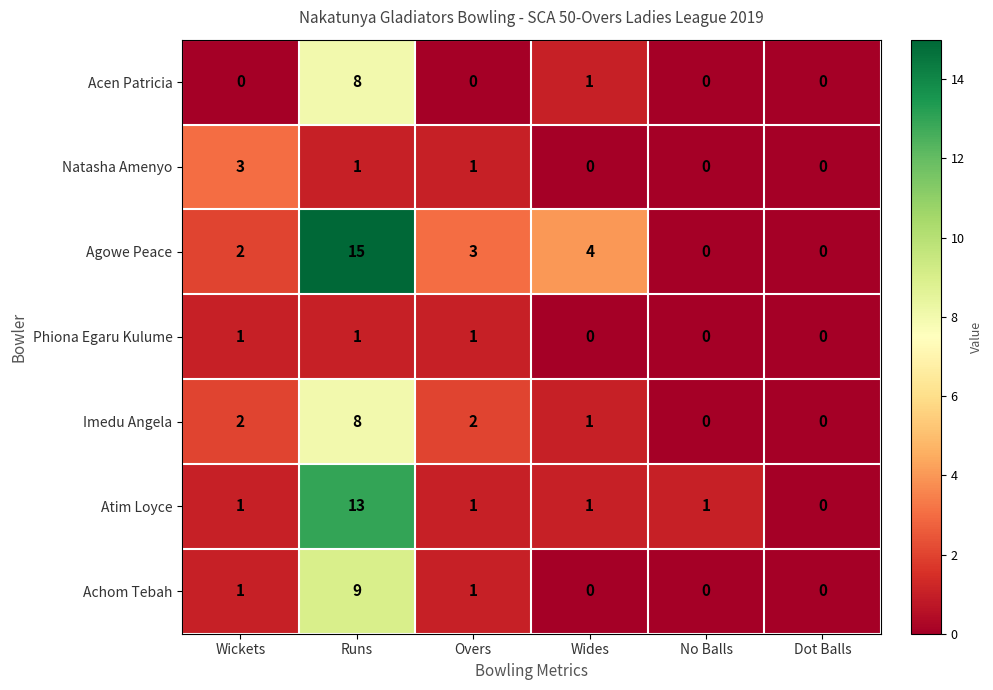

At which label is Agowe Peace closest to 7?

Wides